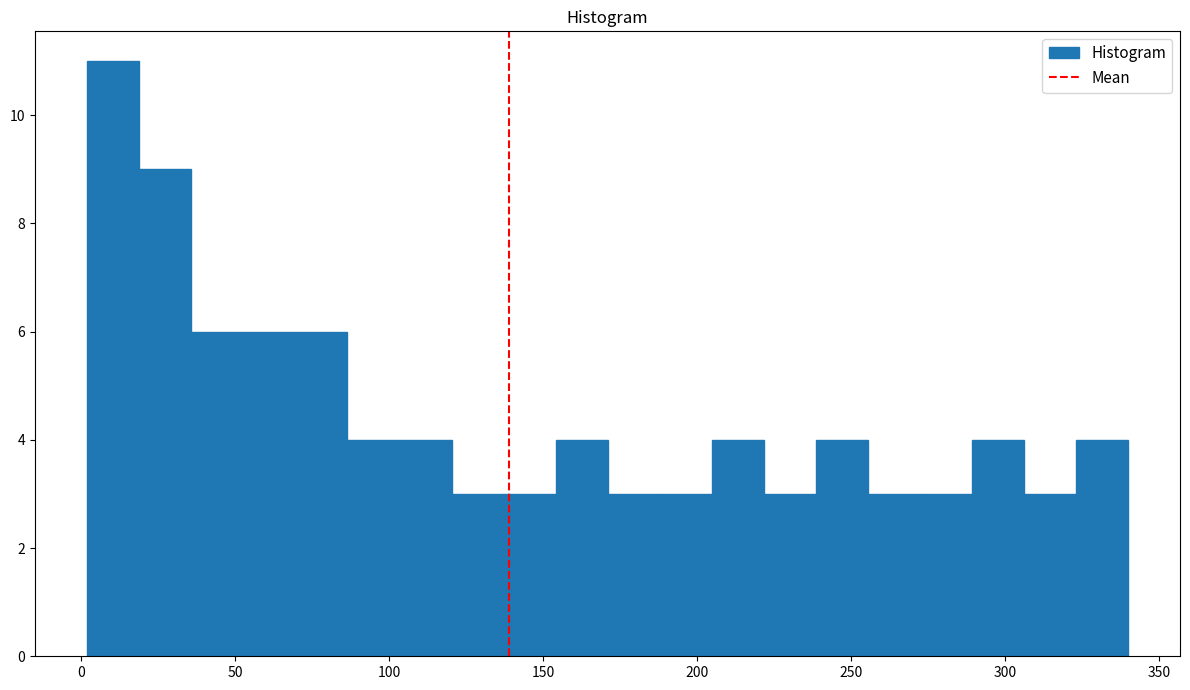

Around what value on the x-axis is the tallest bar? Give the approximate position of its centre, as read against the axis.

10